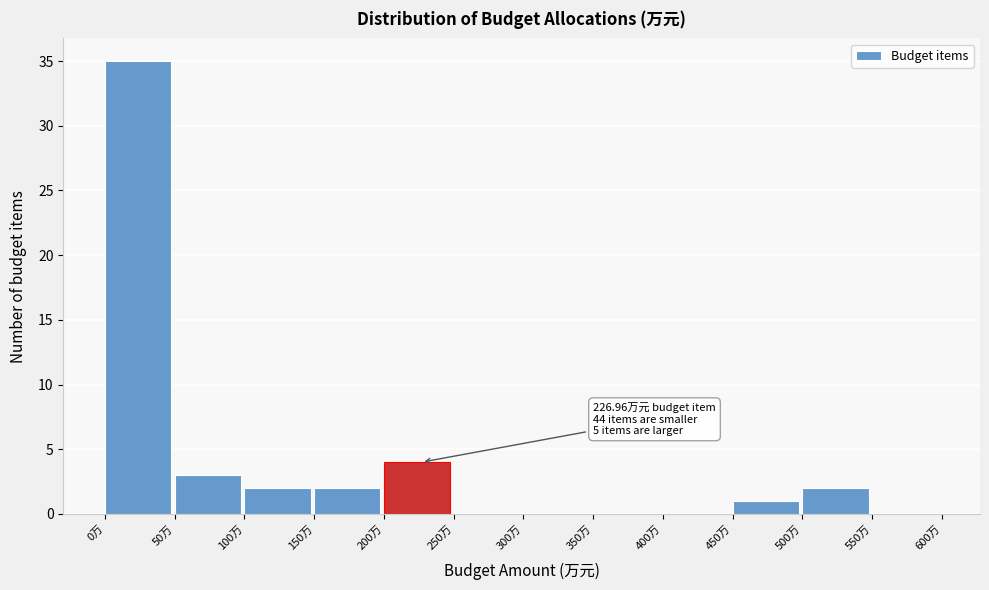

Over which range of the x-axis is the bar tallest?

0 to 50